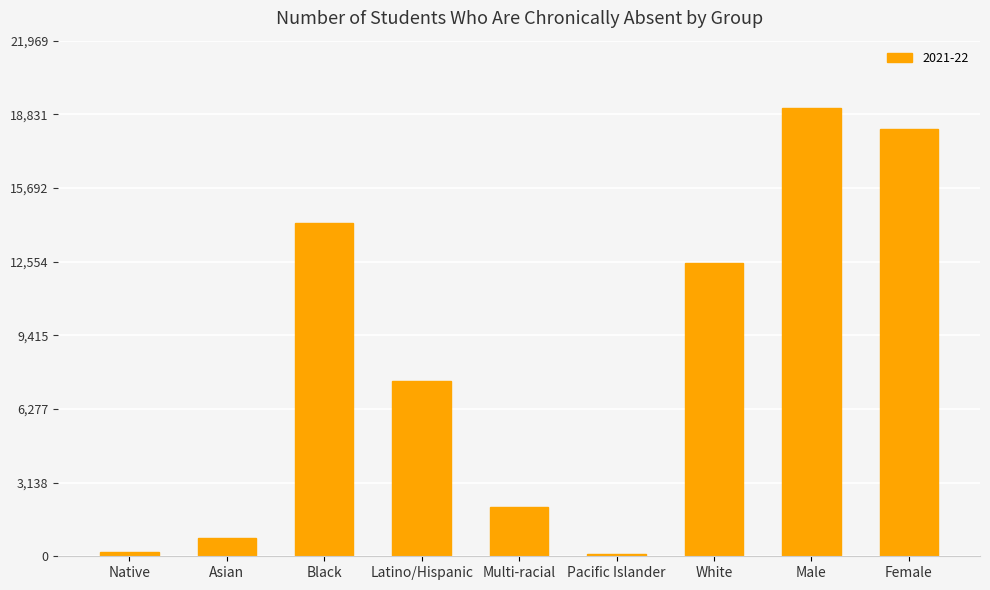

Is it true that the value at Female is 23804?

False